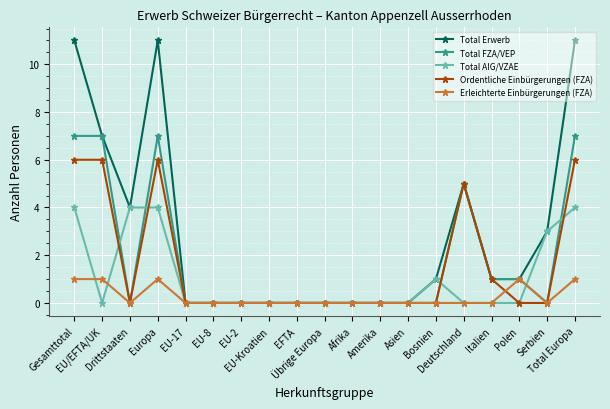

Where do Erleichterte Einbürgerungen (FZA) and Total AIG/VZAE first cross each other?

Gesamttotal and EU/EFTA/UK